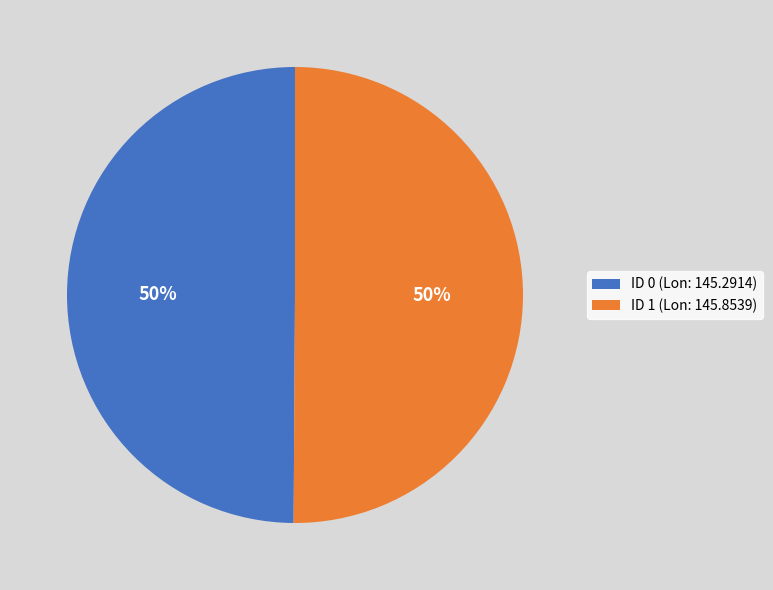

Combined, do ID 0 (Lon: 145.2914) and ID 1 (Lon: 145.8539) account for over 50%?

Yes